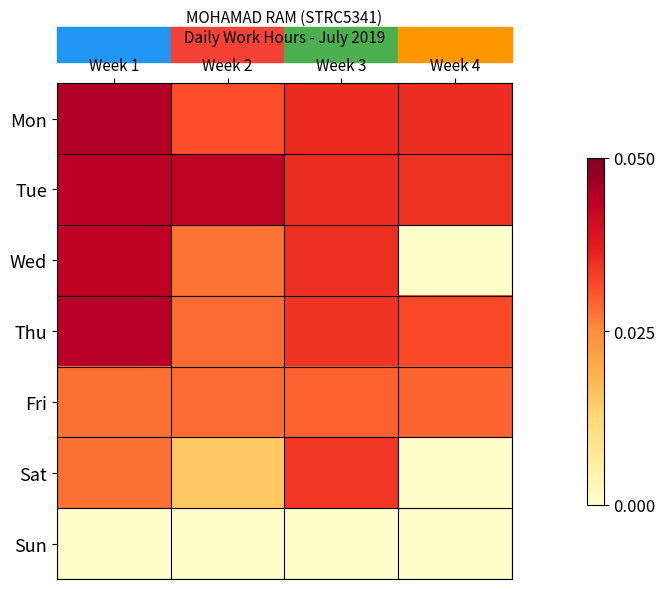

Reading left to right, transcribe all the data shown in this chart.

Mon: Week 1=0.0	Week 2=0.0	Week 3=0.0	Week 4=0.0
Tue: Week 1=0.0	Week 2=0.0	Week 3=0.0	Week 4=0.0
Wed: Week 1=0.0	Week 2=0.0	Week 3=0.0	Week 4=0.0
Thu: Week 1=0.0	Week 2=0.0	Week 3=0.0	Week 4=0.0
Fri: Week 1=0.0	Week 2=0.0	Week 3=0.0	Week 4=0.0
Sat: Week 1=0.0	Week 2=0.0	Week 3=0.0	Week 4=0.0
Sun: Week 1=0.0	Week 2=0.0	Week 3=0.0	Week 4=0.0